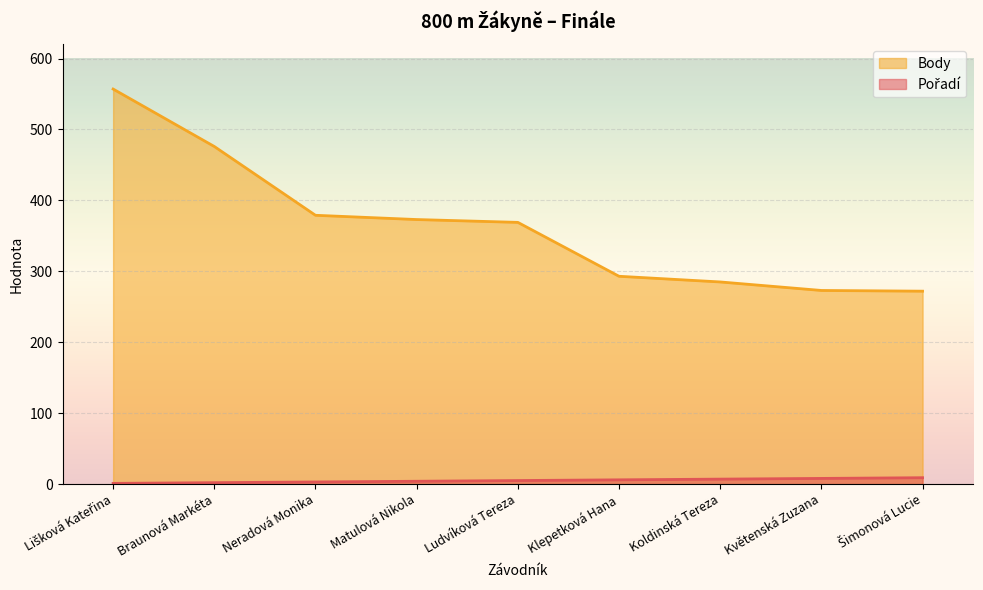

Is it true that Pořadí equals 14 at Květenská Zuzana?

False